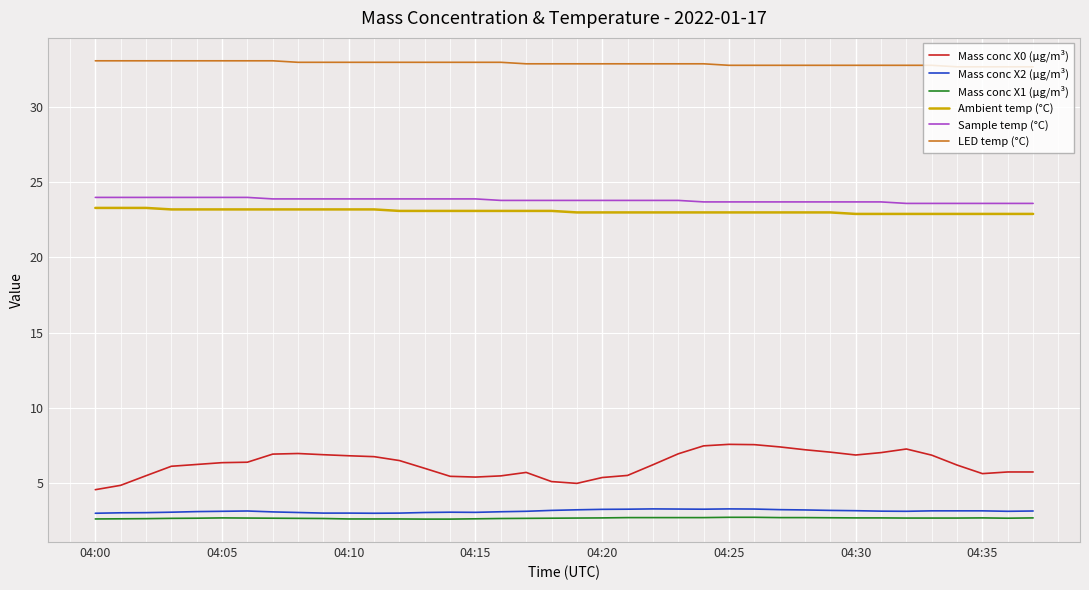

True or false: Mass conc X2 (μg/m³) and Mass conc X1 (μg/m³) intersect in this chart.

False